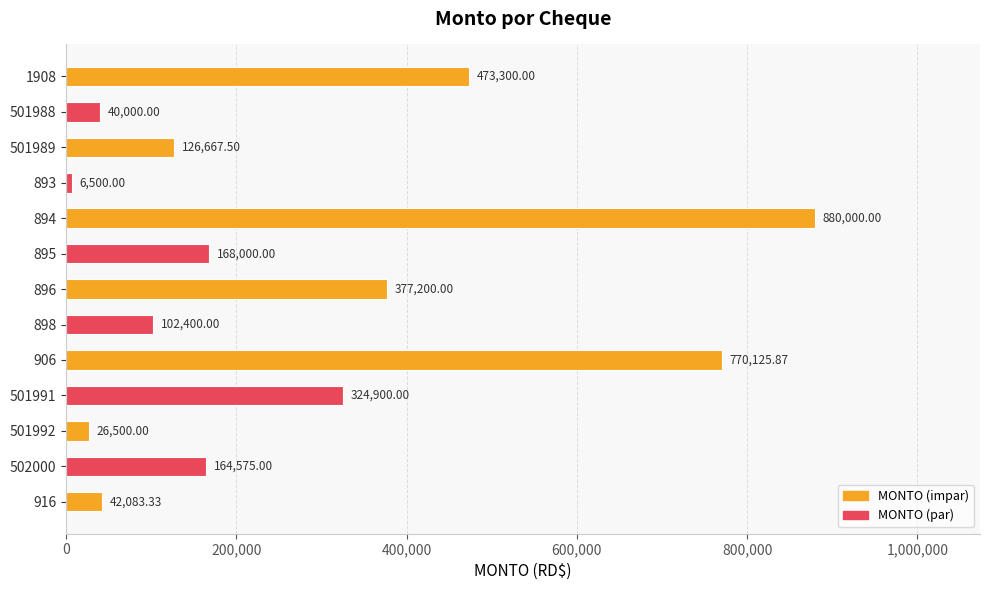

What is the sum of the values at 501989 and 896?

503867.5